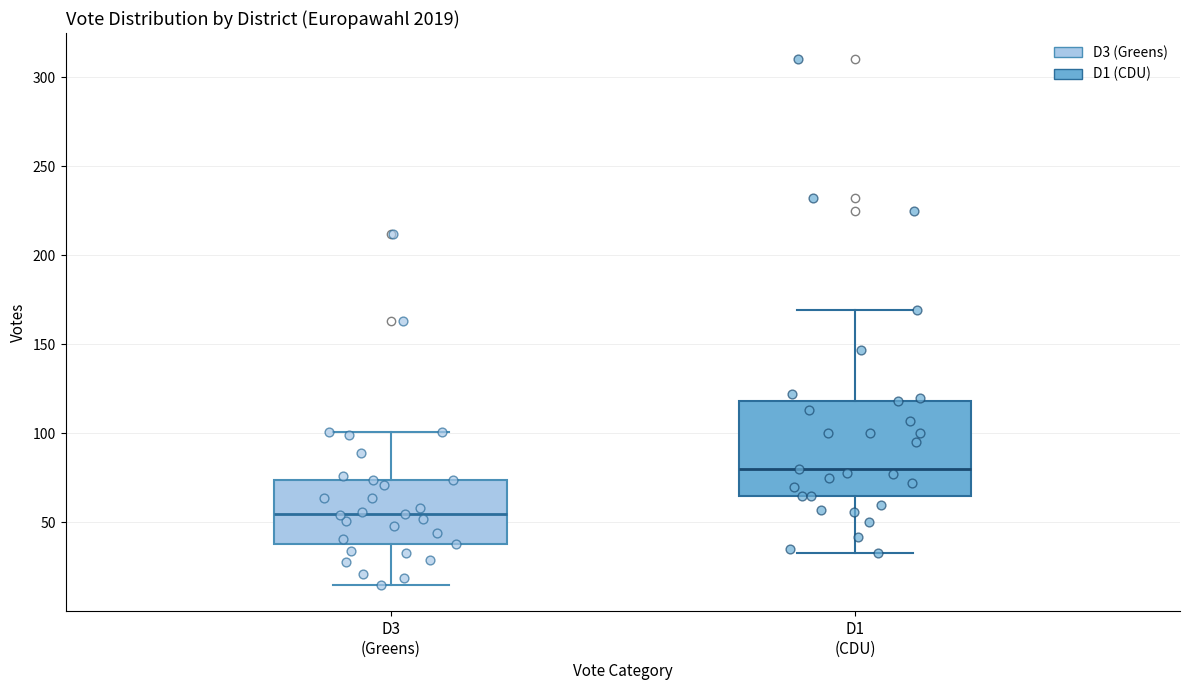

Where is the upper edge of the box for D1 (CDU) on the y-axis? The values are not printed on the chart, so give them approximately, as read against the axis.

120